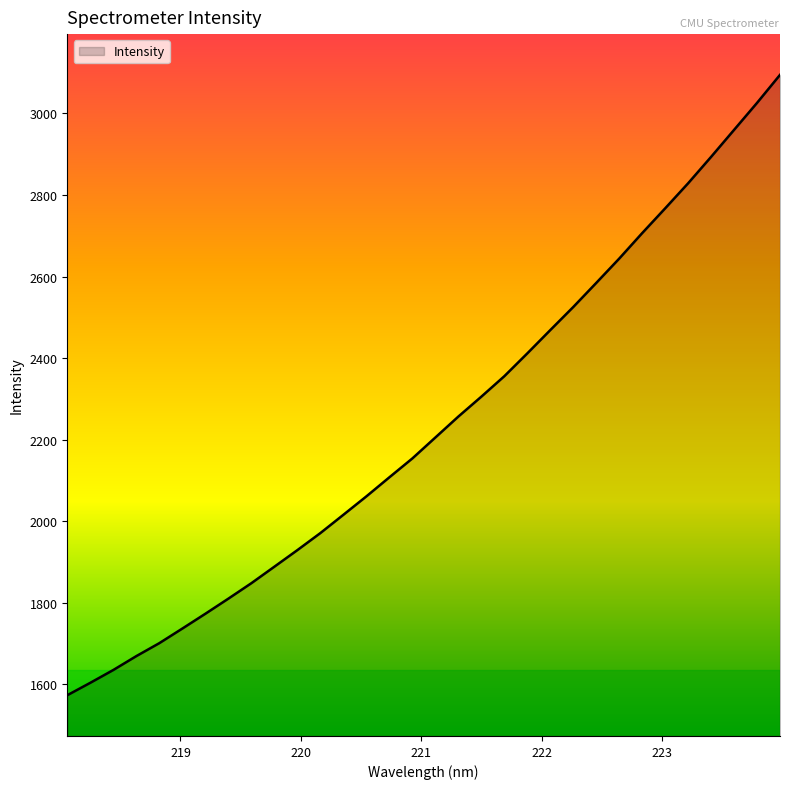

What is the smallest value displayed?

1572.7